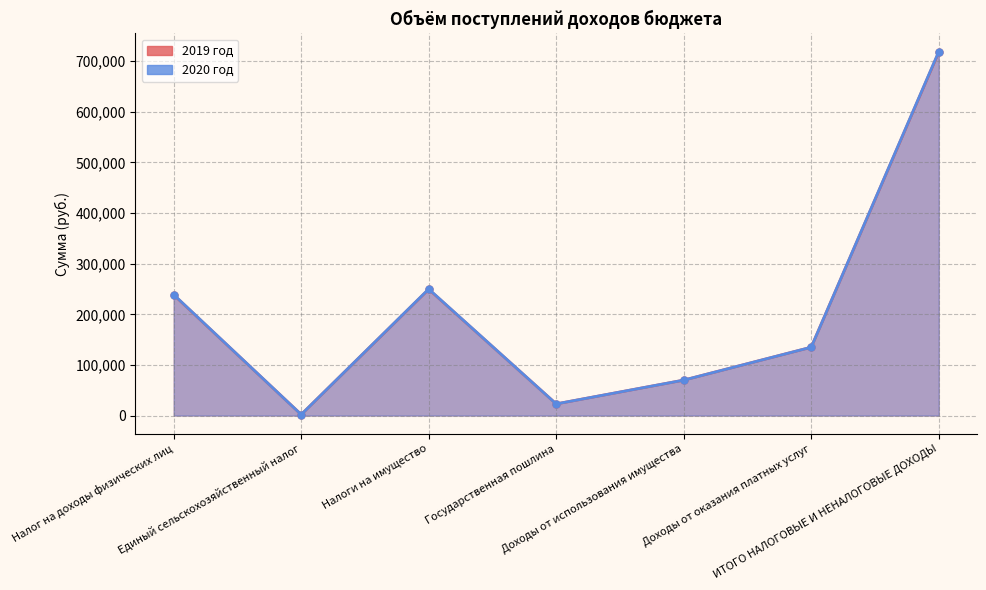

How many categories are shown in the chart?

7